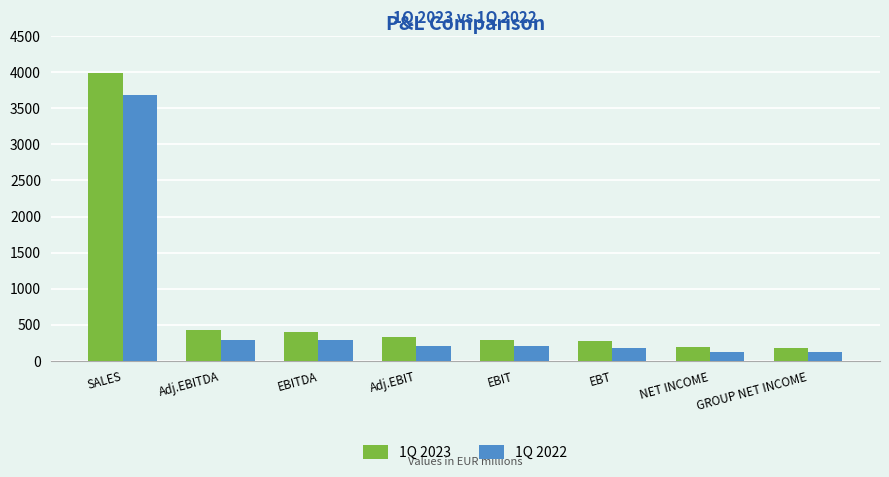

What are all the series names shown in the legend?

1Q 2023, 1Q 2022